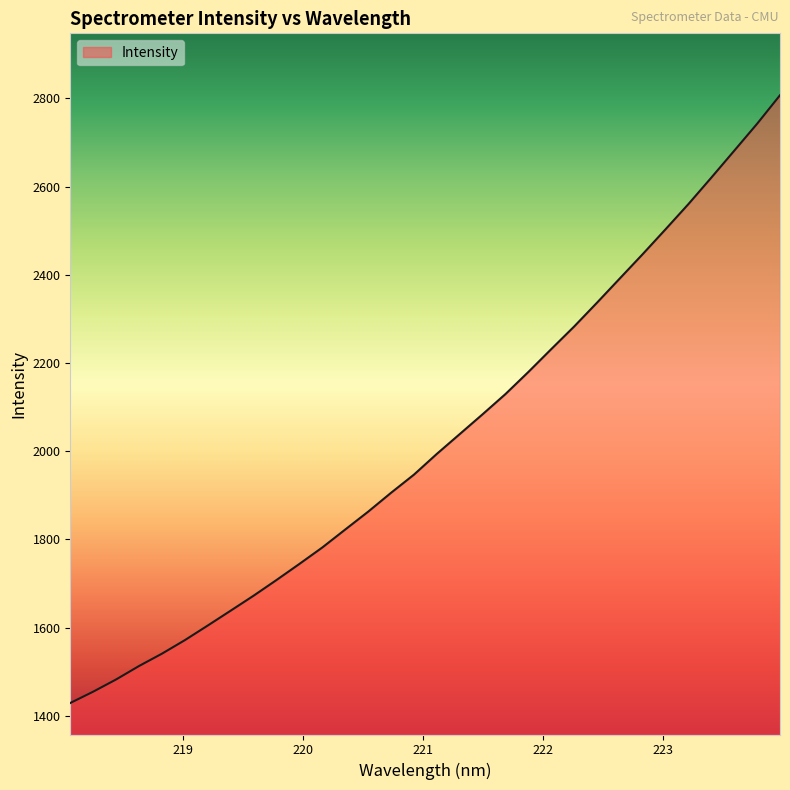

What is the difference between the maximum and minimum values?

1378.2